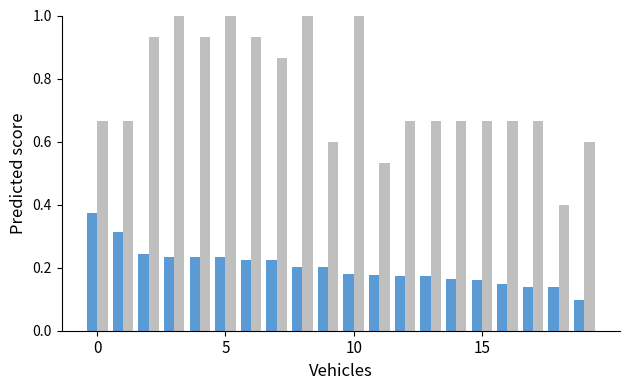

What is the maximum value shown in the chart?

1.0